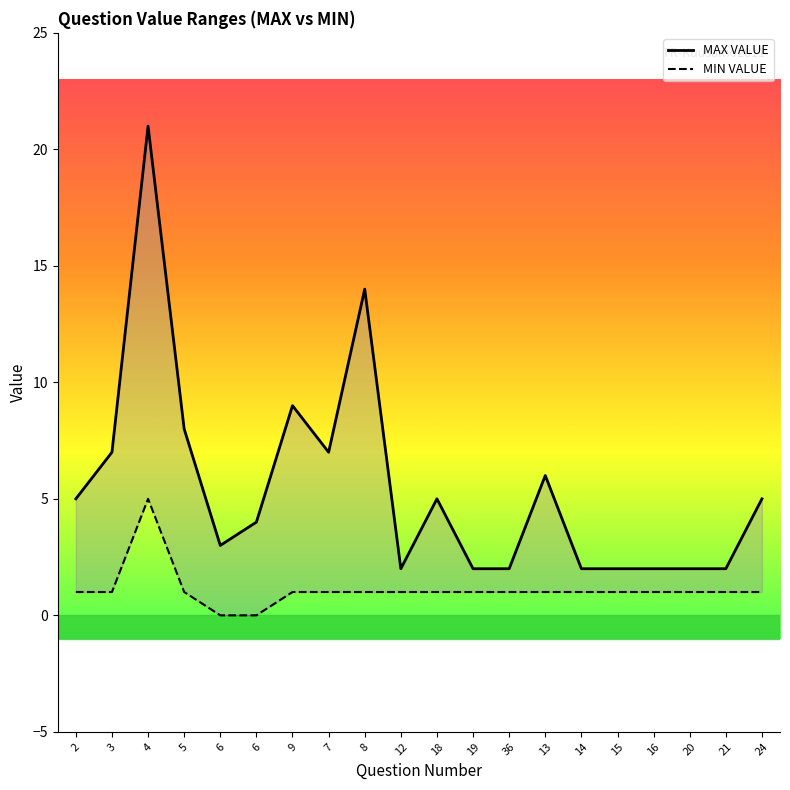

How many MIN VALUE values are between 1 and 2?

17